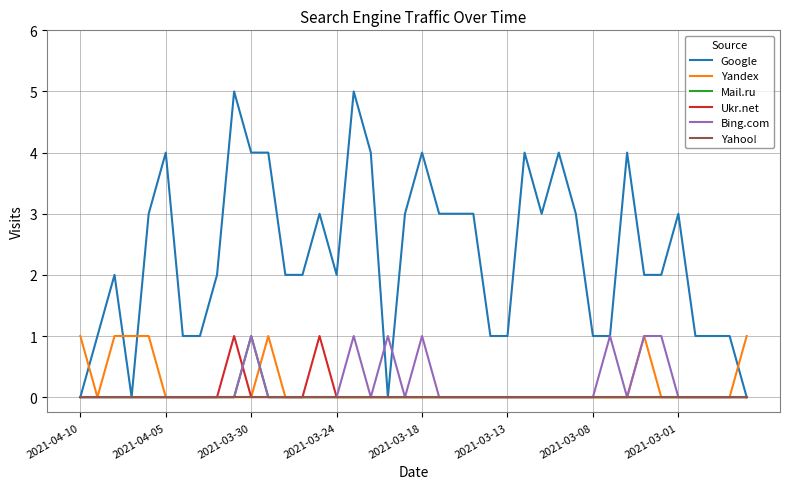

What is the maximum value shown in the chart?

5